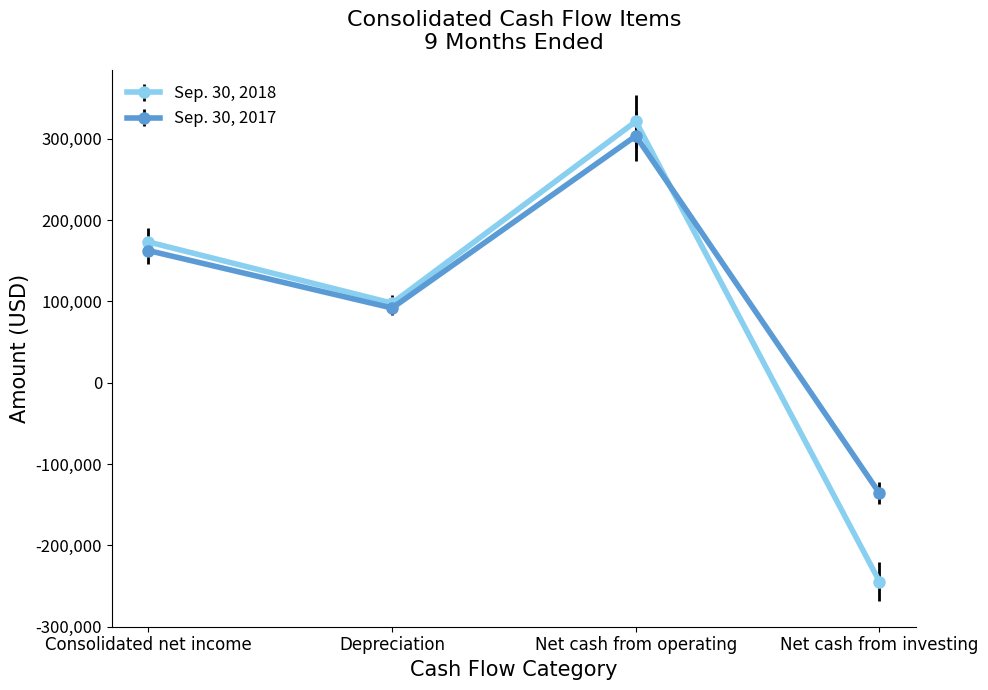

True or false: Sep. 30, 2017 and Sep. 30, 2018 cross at least once.

True